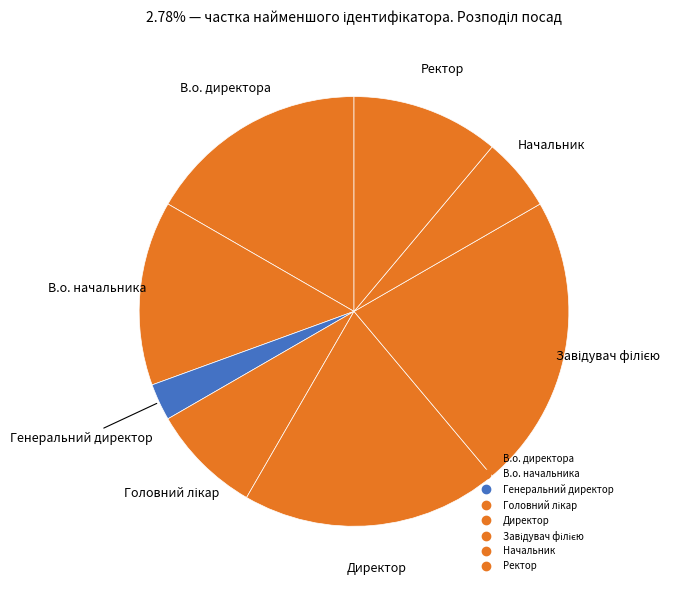

Rank the categories by value from lowest to highest.

Генеральний директор, Начальник, Головний лікар, Ректор, В.о. начальника, В.о. директора, Директор, Завідувач філією